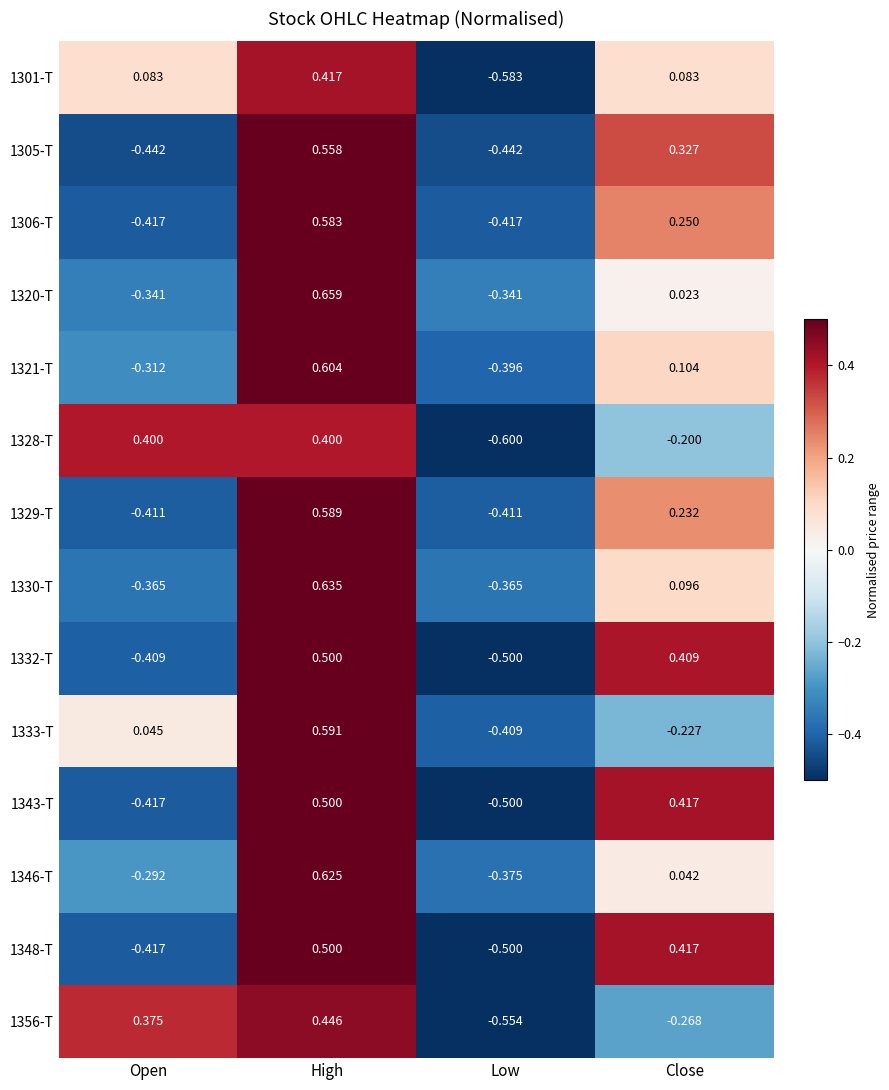

How many values in 1346-T are below zero?

2